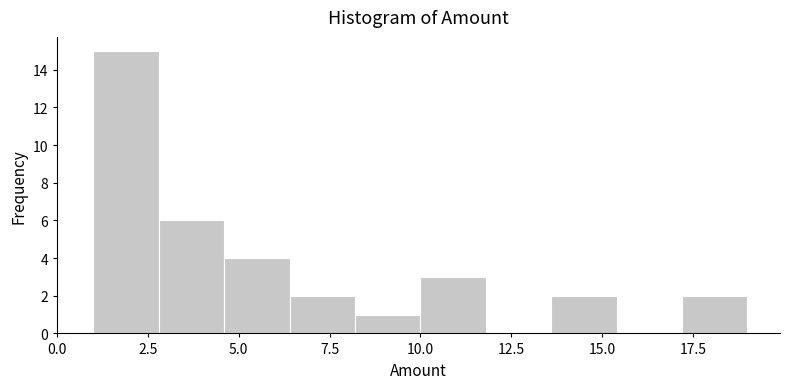

Around what value on the x-axis is the tallest bar? Give the approximate position of its centre, as read against the axis.

2.0